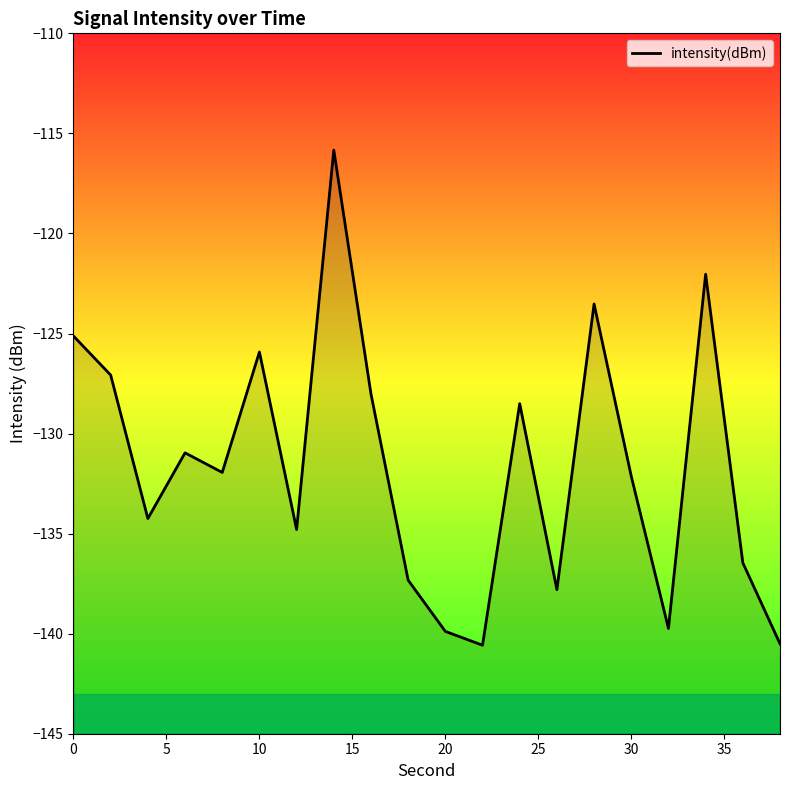

Is it true that the value at 14 is -187.1?

False